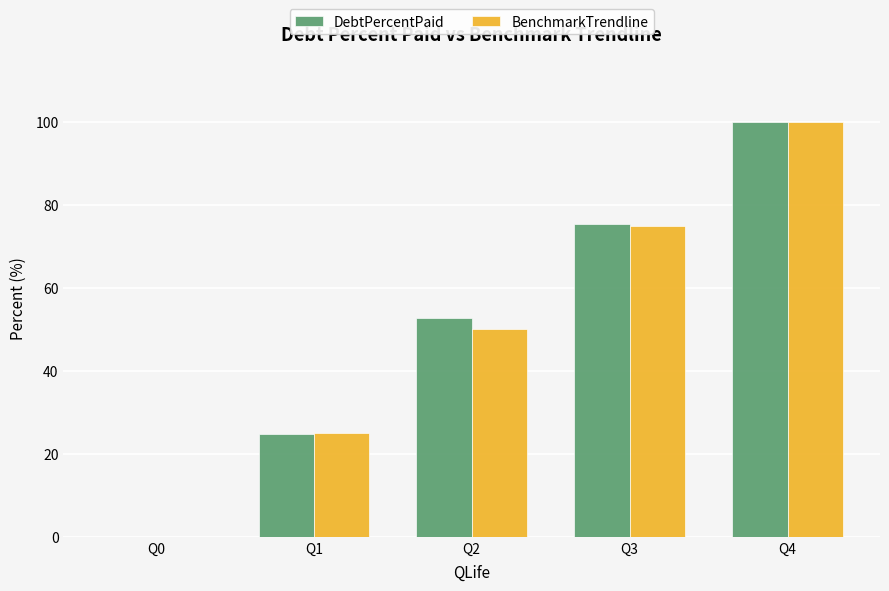

The value of BenchmarkTrendline at Q2 is 50.0. True or false?

True